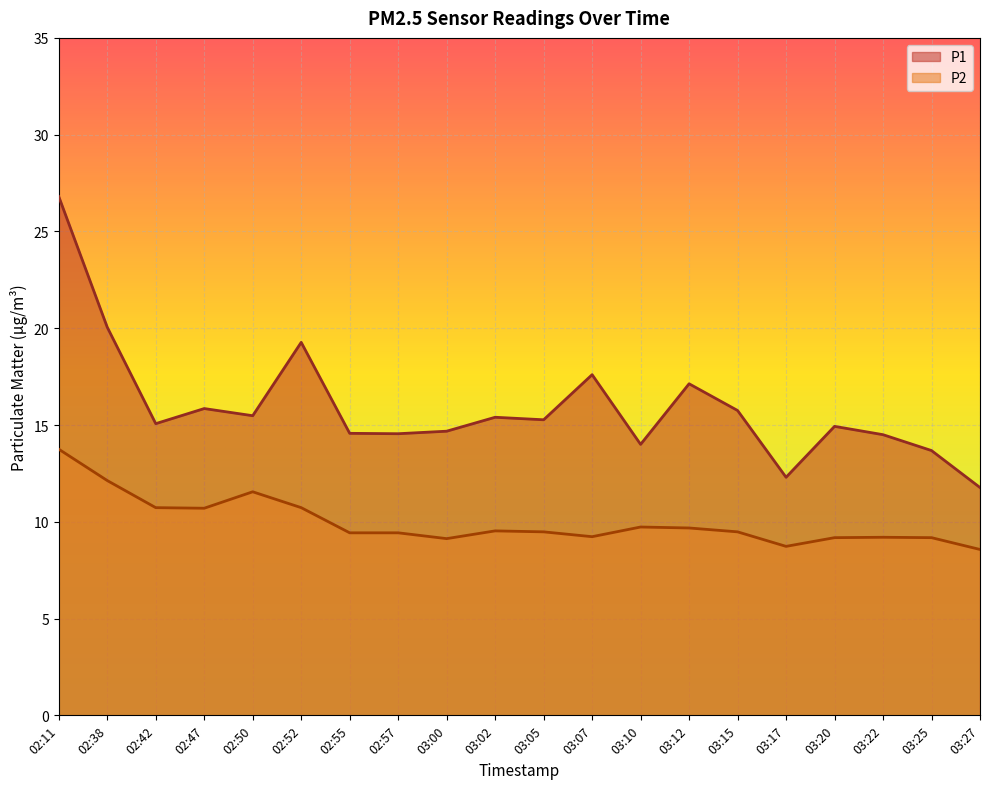

What is the difference between the P1 values at 03:15 and 02:11?

11.1